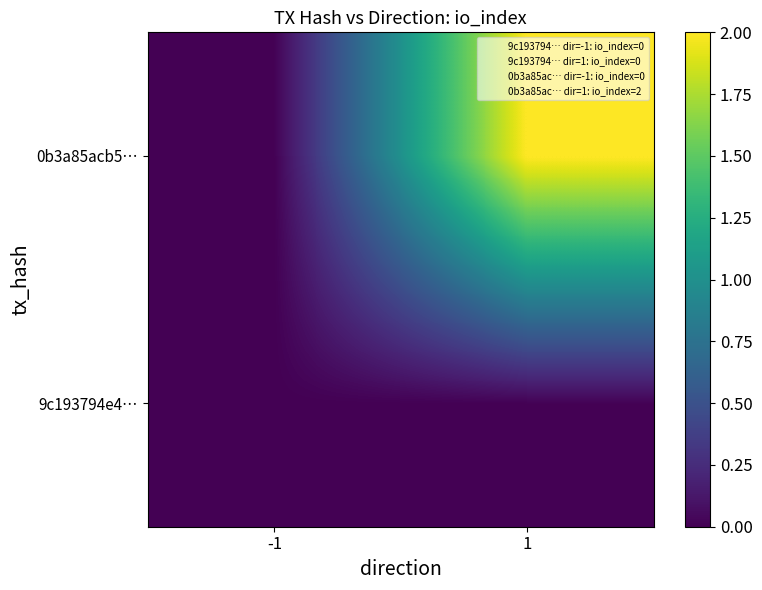

Between -1 and 1, which is larger?

-1